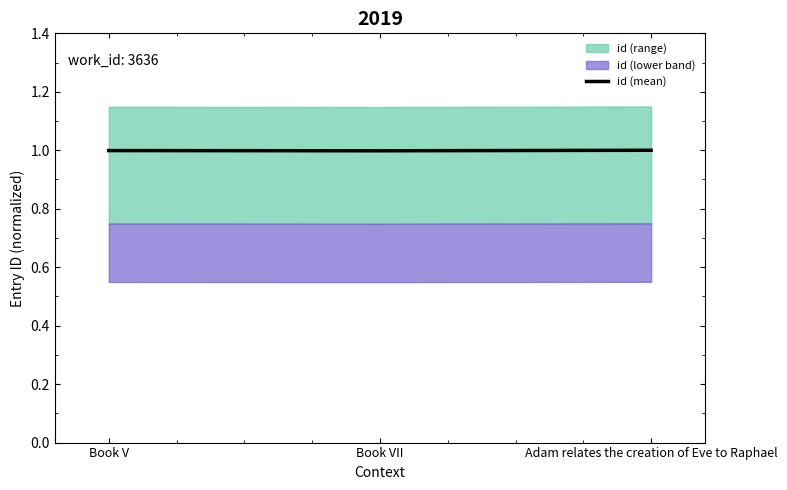

How many lines are shown in the chart?

1